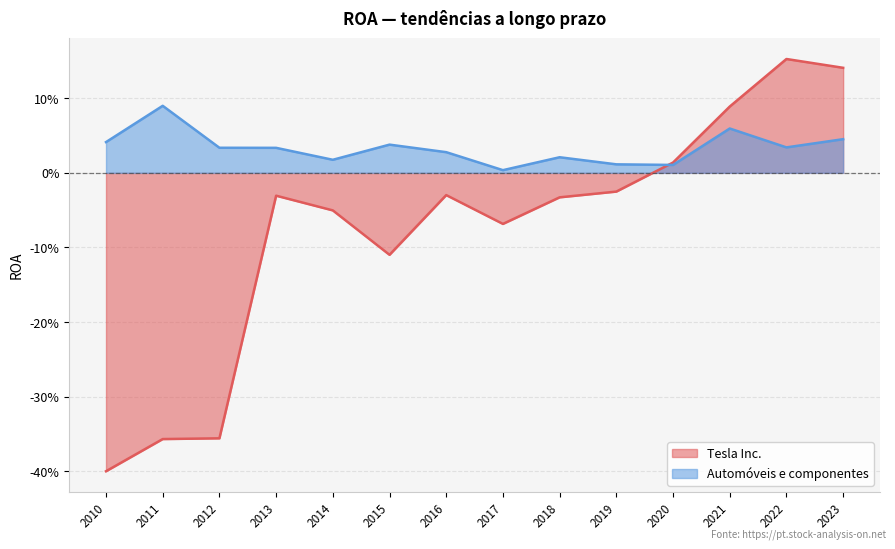

In Tesla Inc., how many points are higher than both neighbors (excluding endpoints)?

3